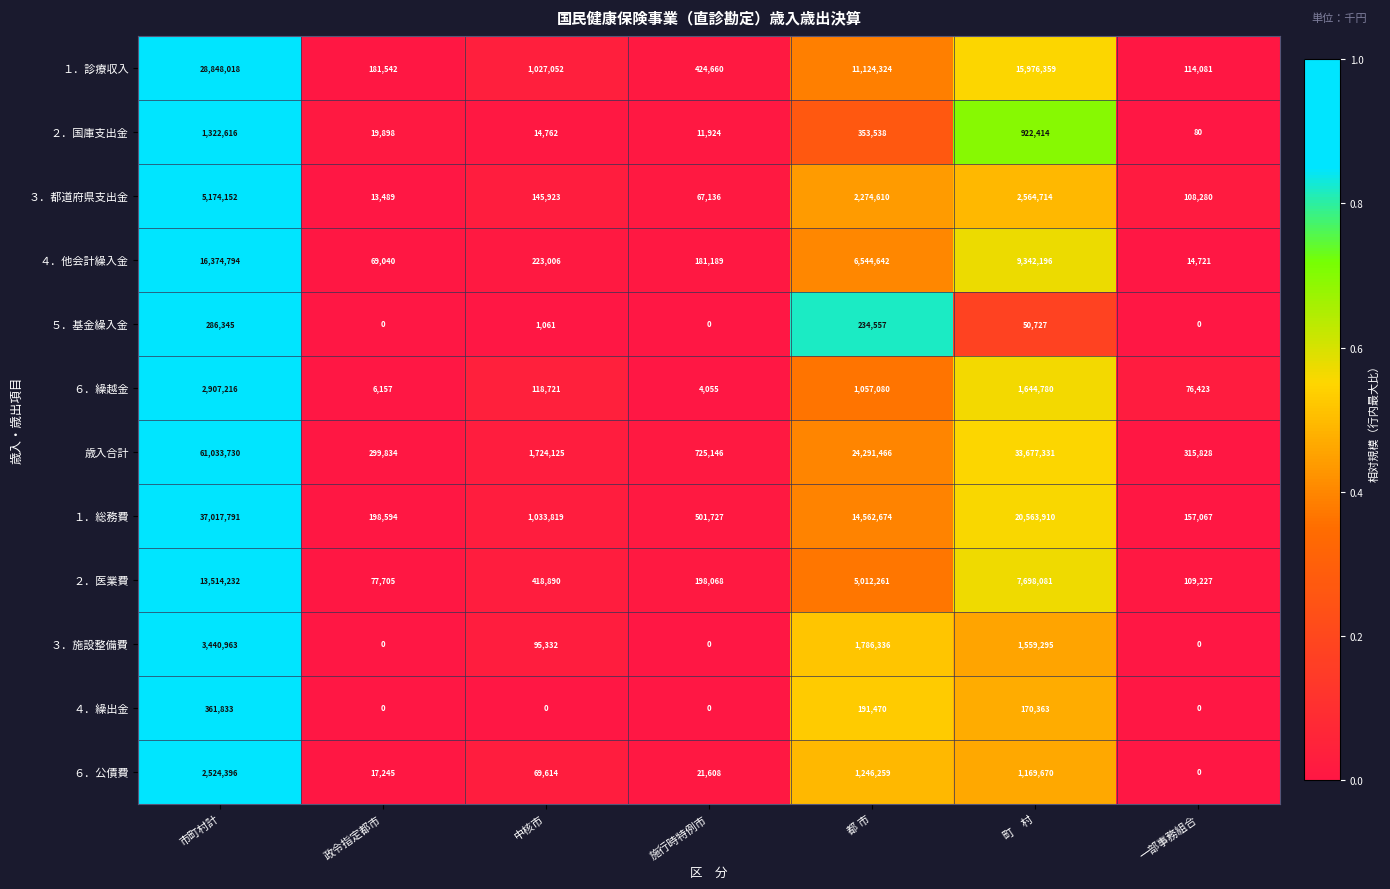

What is the greatest value displayed?

61033730